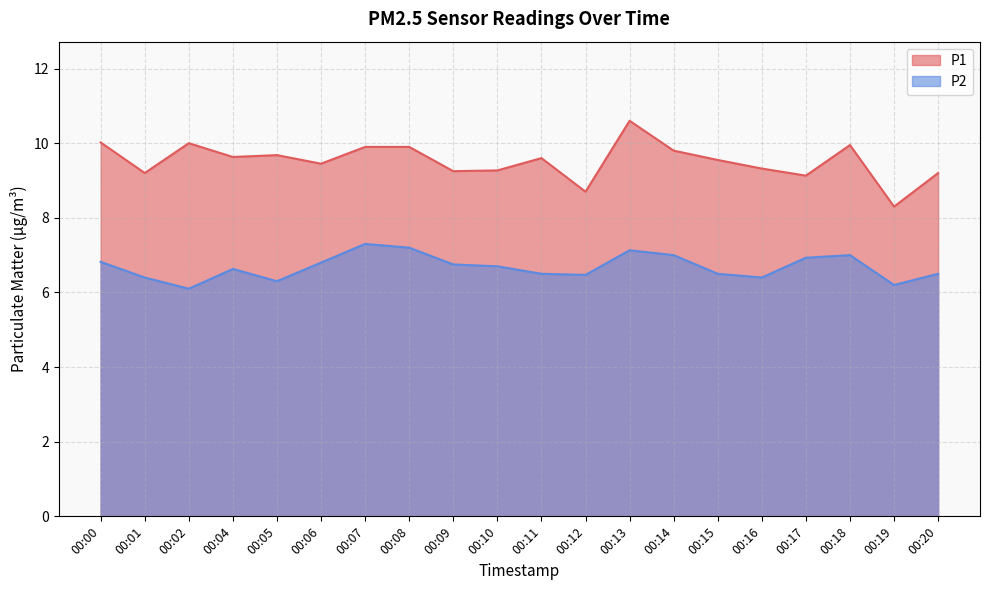

Which has a higher value, 00:04 or 00:06?

00:04